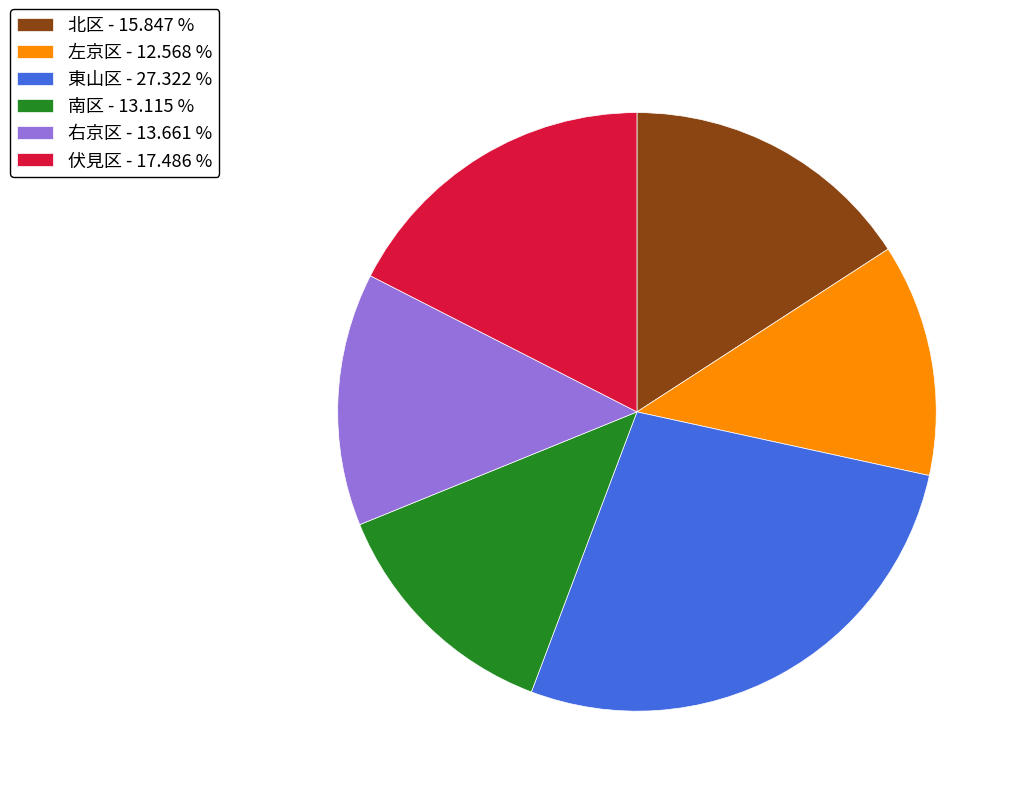

Which has a higher value, 伏見区 - 17.486 % or 左京区 - 12.568 %?

伏見区 - 17.486 %